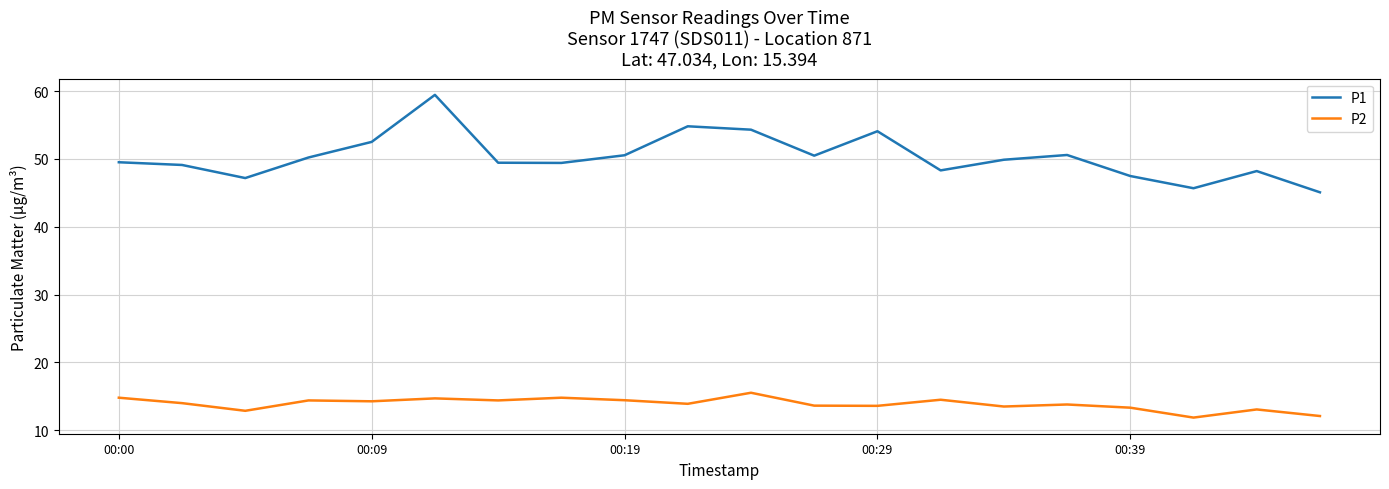

What is the greatest value displayed?

59.4